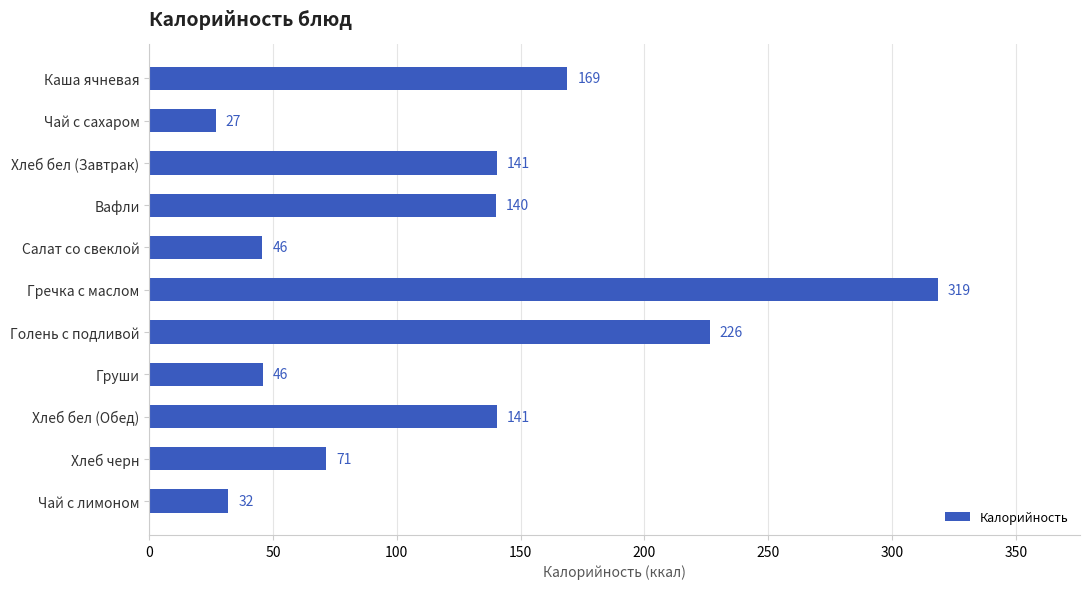

Approximately how many times larger is the value at Каша ячневая compared to Вафли?

1.2